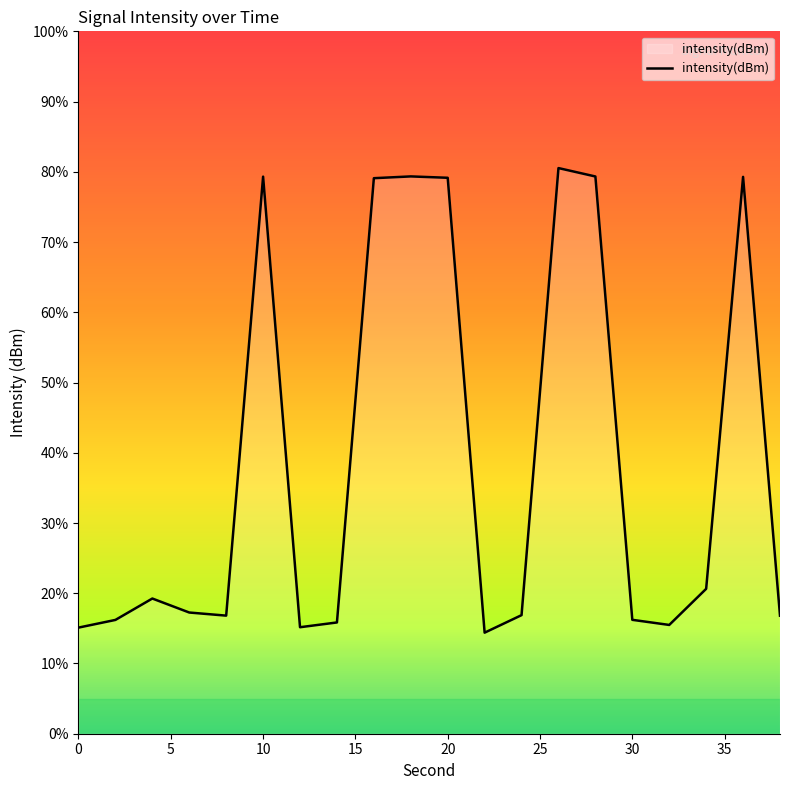

How many distinct data groups are displayed?

1